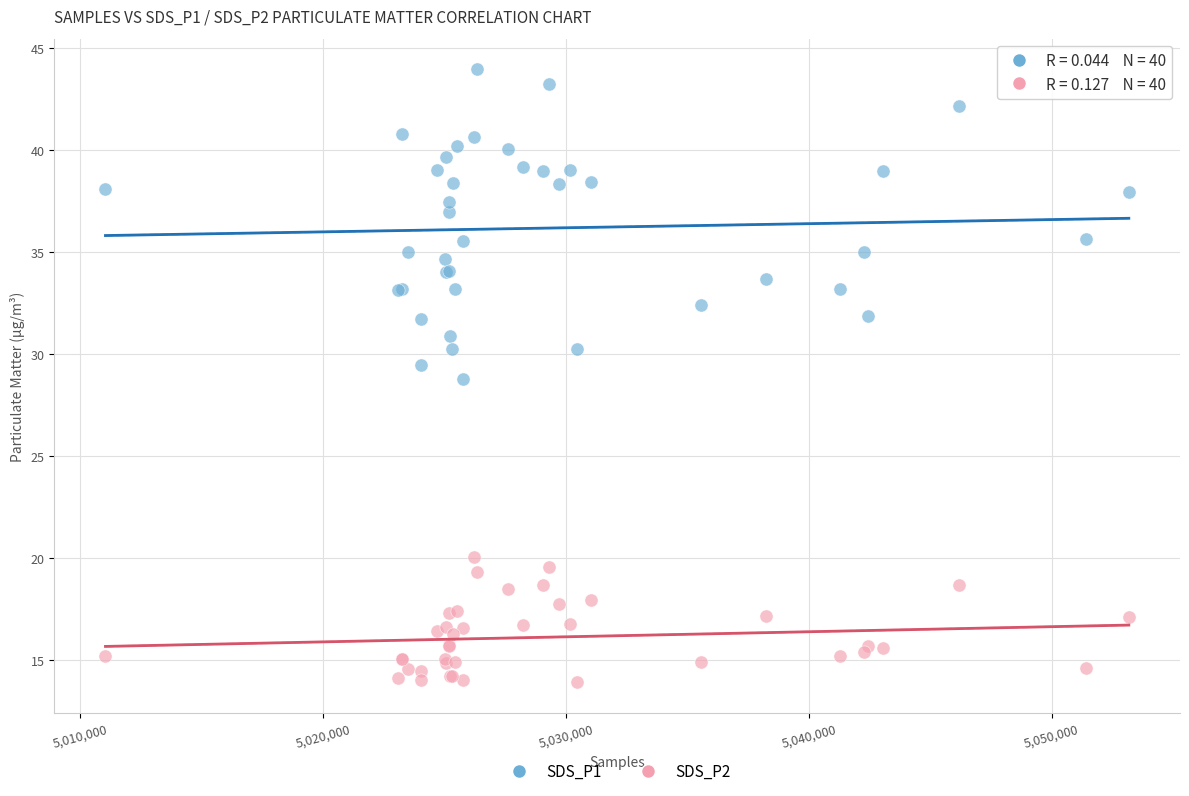

Which series contains the highest Y value?

SDS_P1